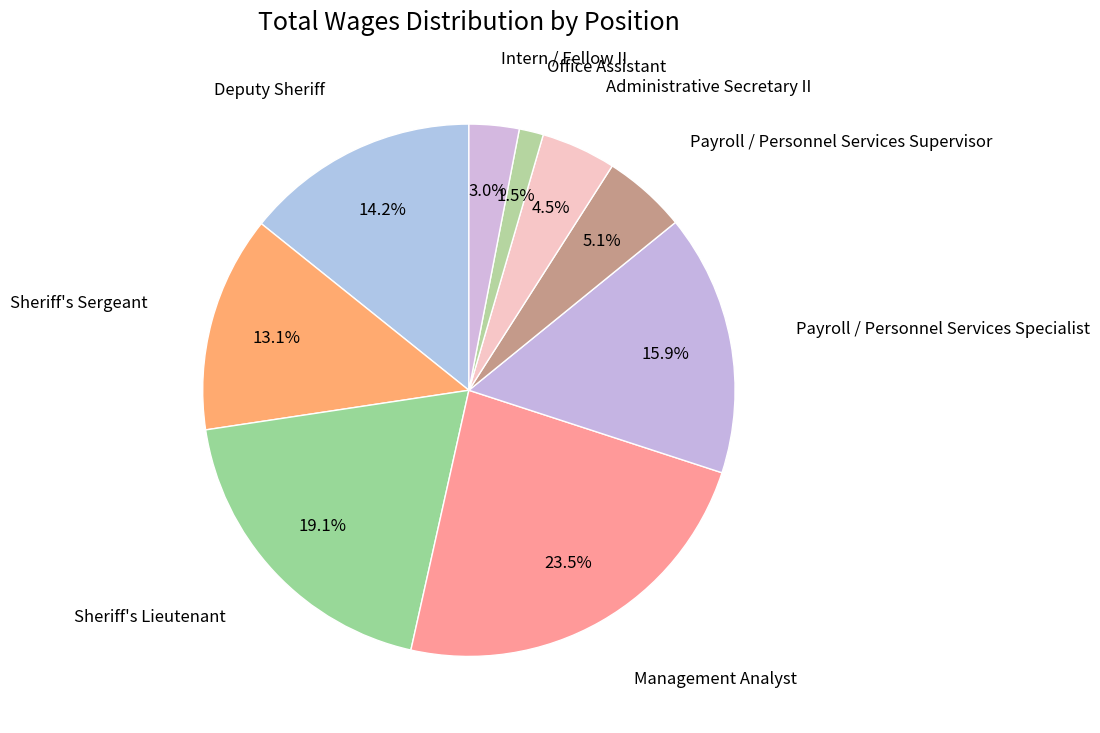

How many segments does this pie chart have?

9